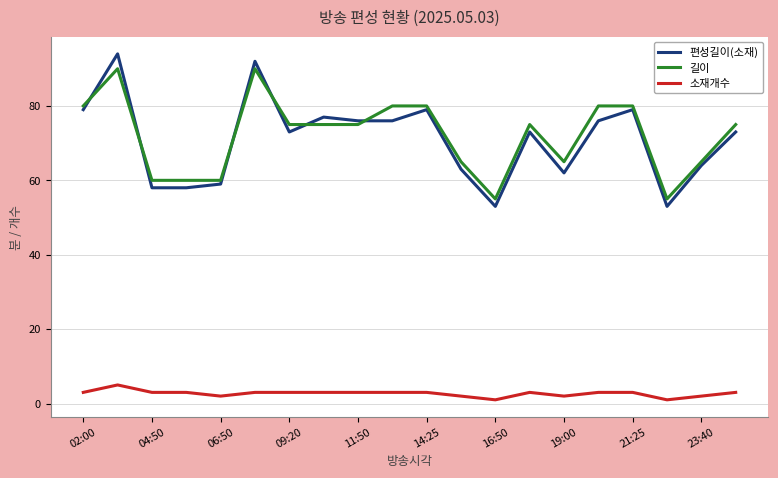

What is the highest value of the 편성길이(소재) series?

94